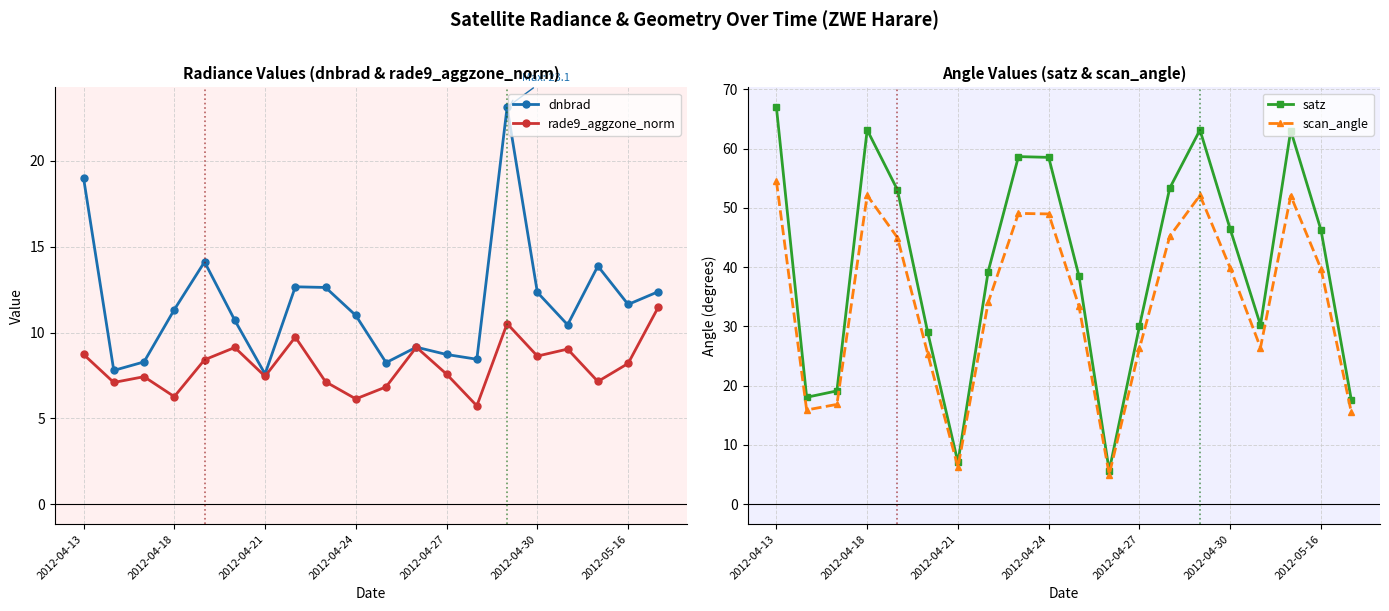

Which series has the largest total across all categories?

satz